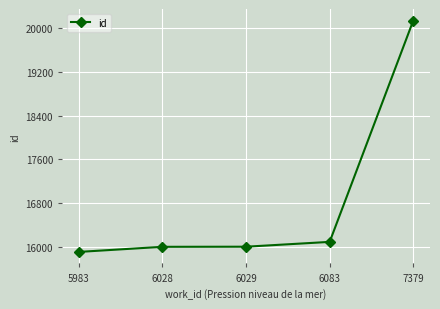

How many lines are shown in the chart?

1